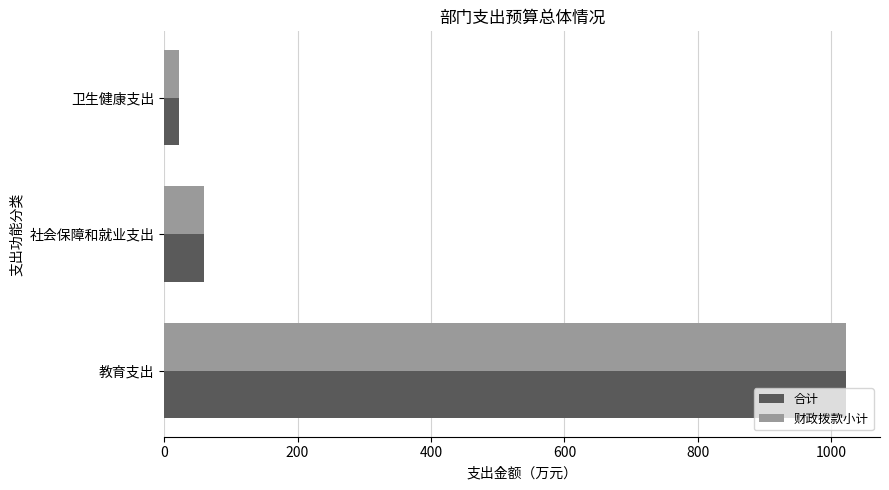

At which category is the sum across all series the highest?

教育支出